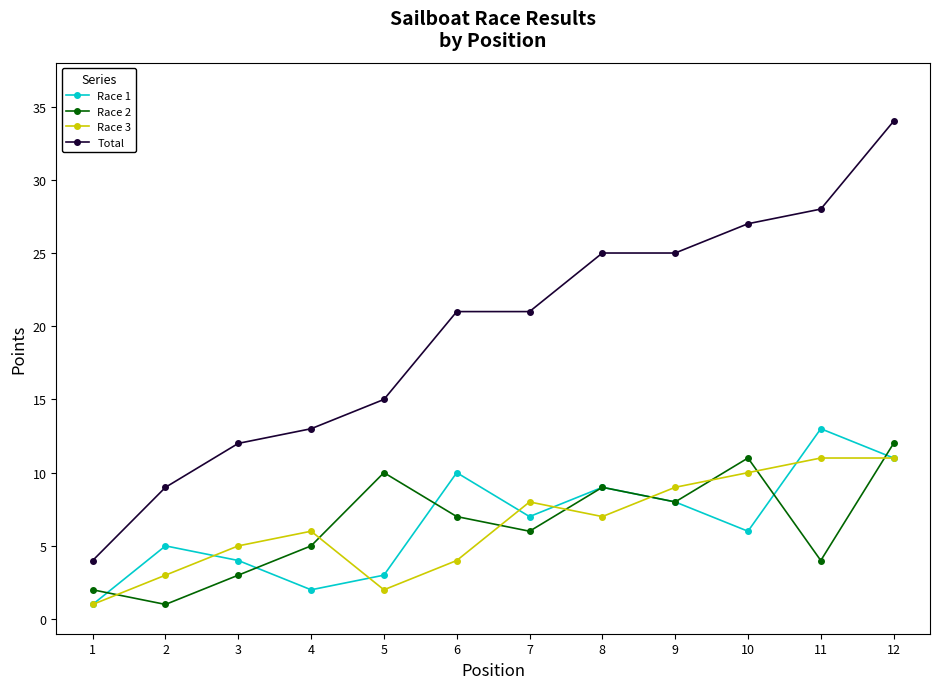

The Race 2 series shows 4 at 12. True or false?

False